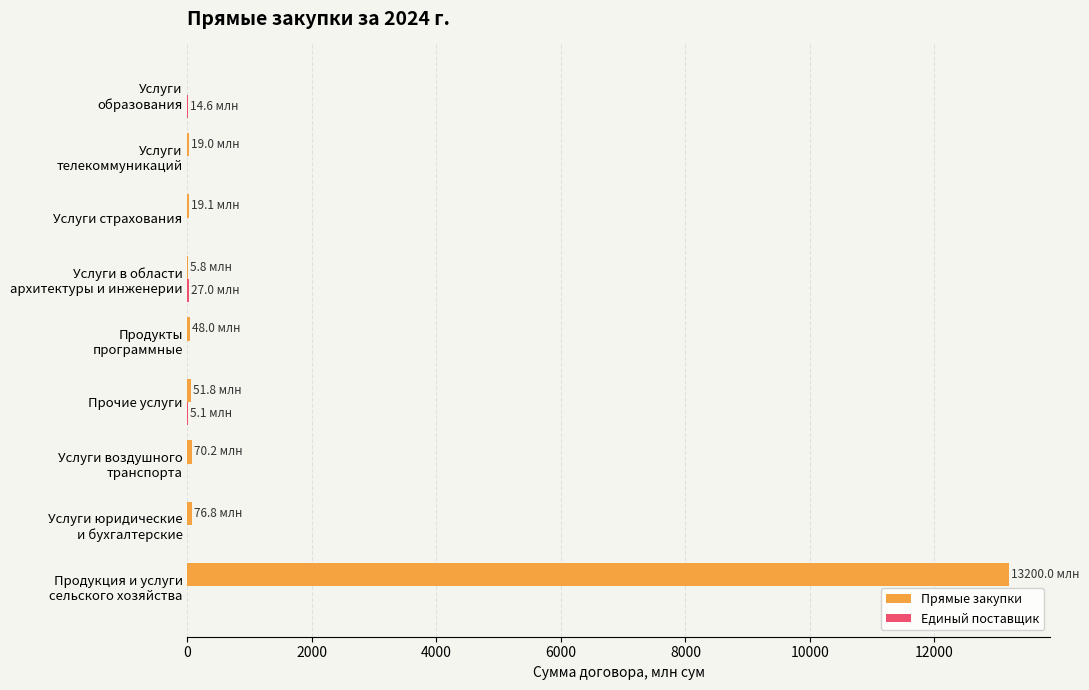

What is the maximum value for Прямые закупки?

13200.0